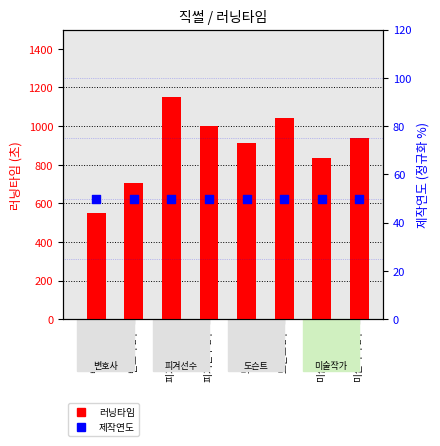

Is the value of 러닝타임 at 도슨트 2부 greater than the value of 제작연도 at 도슨트 2부?

Yes